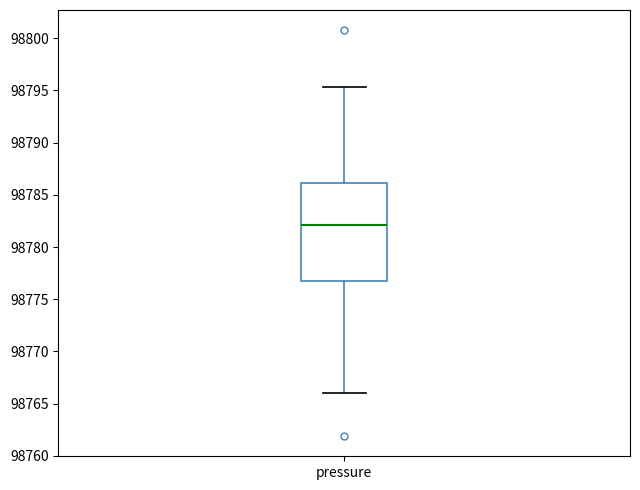

Transcribe this box plot: give where the median line is, the range the box spans, and where the two whiskers end, as read against the y-axis. The values are not printed on the chart, so give them approximately, as read against the axis.

median 98782.0, box 98776.5 to 98786.0, whiskers 98766.0 to 98795.5